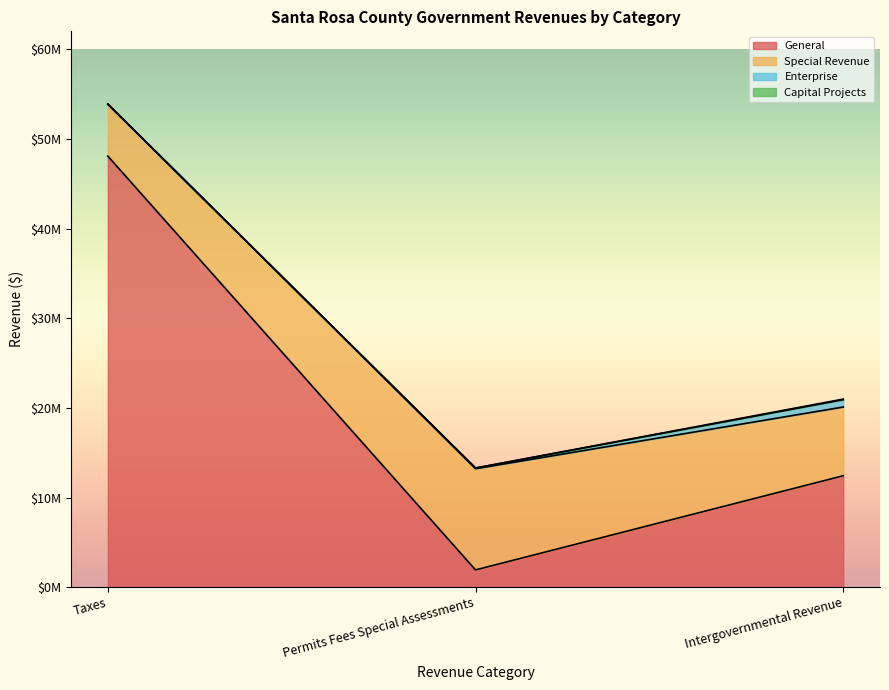

Which label corresponds to the largest value in the chart?

Taxes